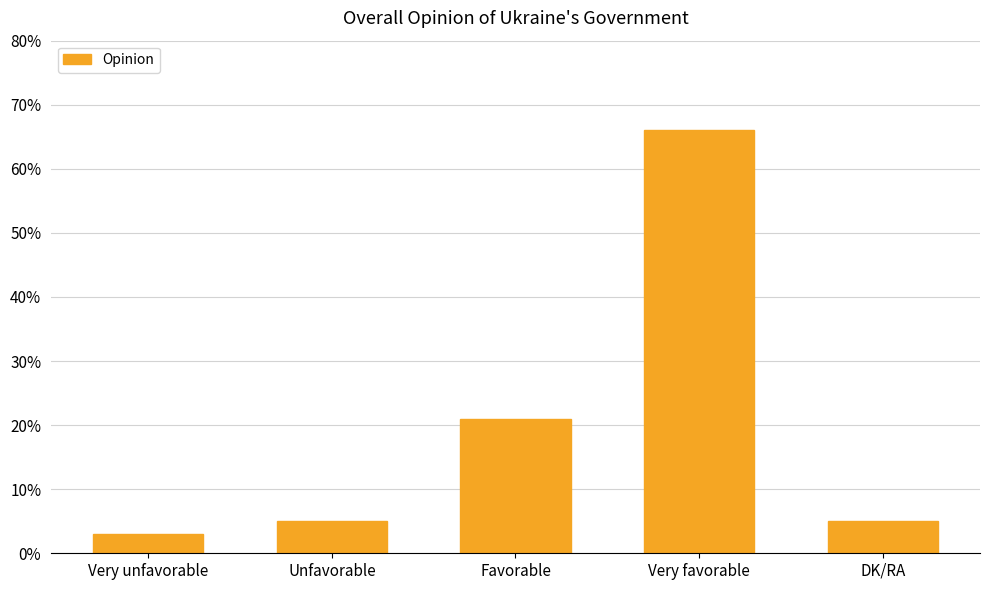

What is the difference between the maximum and minimum values?

63